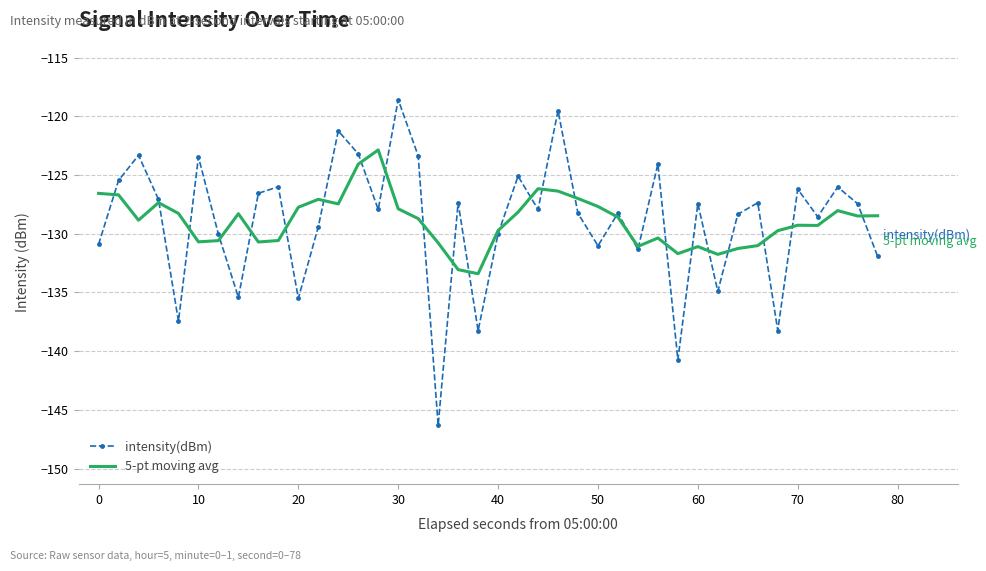

What are all the series names shown in the legend?

intensity(dBm), 5-pt moving avg